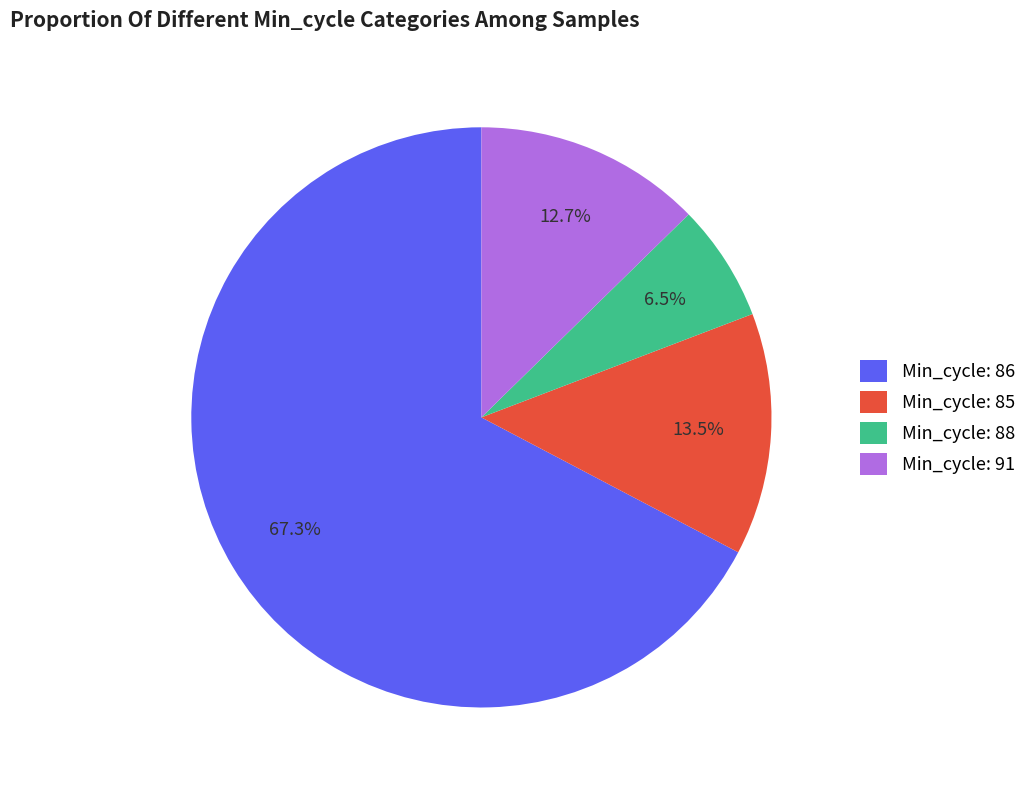

Which has a higher value, Min_cycle: 86 or Min_cycle: 91?

Min_cycle: 86